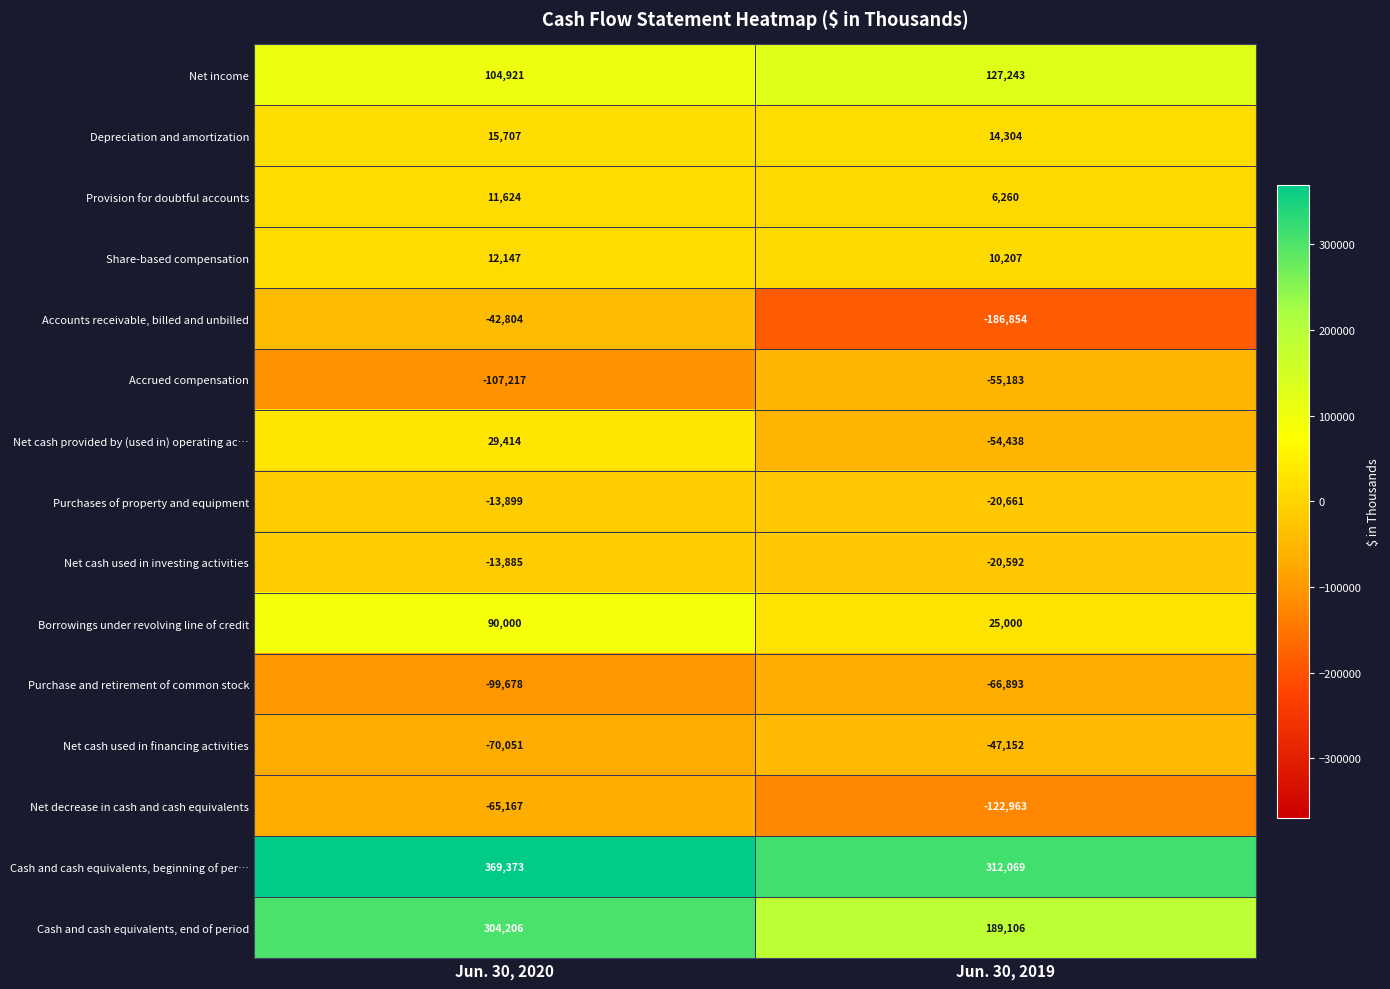

What is the difference between the highest and lowest values at Jun. 30, 2019?

498923